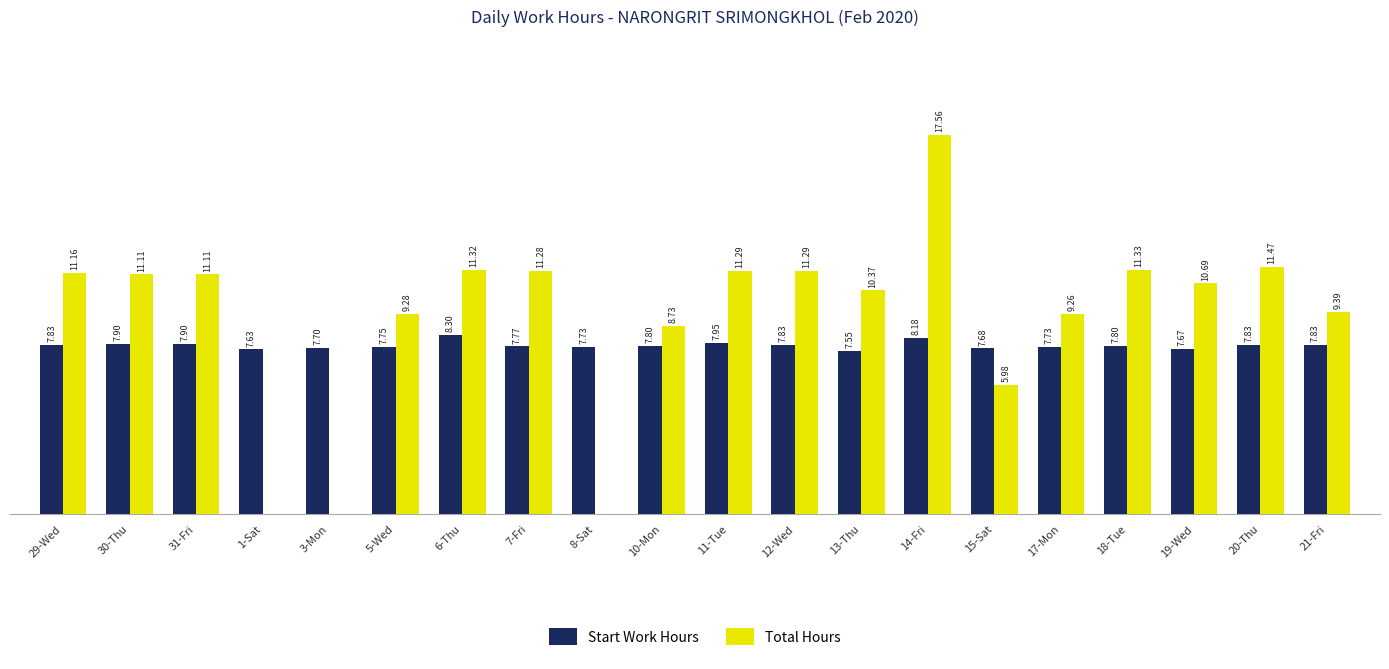

Which series changed the most between 6-Thu and 20-Thu?

Start Work Hours